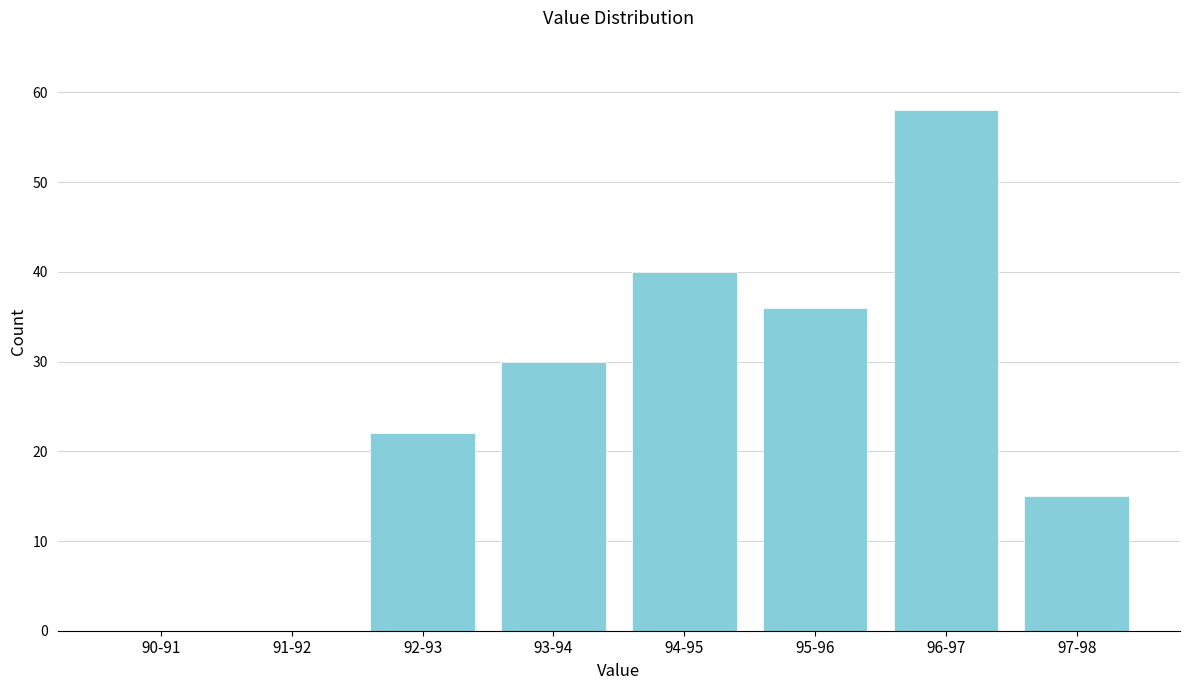

Reading left to right, extract all data points from this chart.

90-91=0	91-92=0	92-93=22	93-94=30	94-95=40	95-96=36	96-97=58	97-98=15